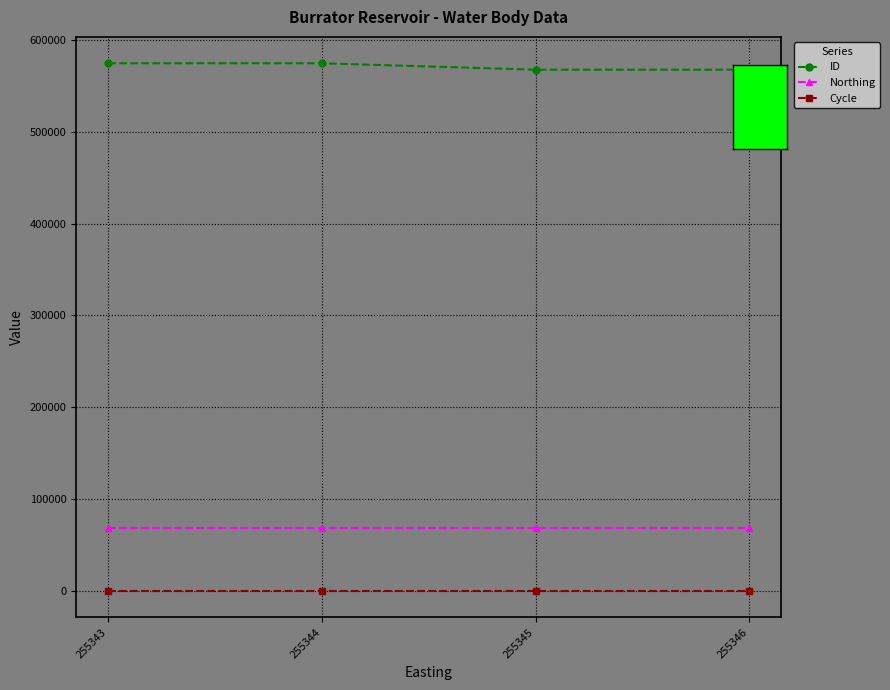

The value of Northing at 255343 is 119148. True or false?

False